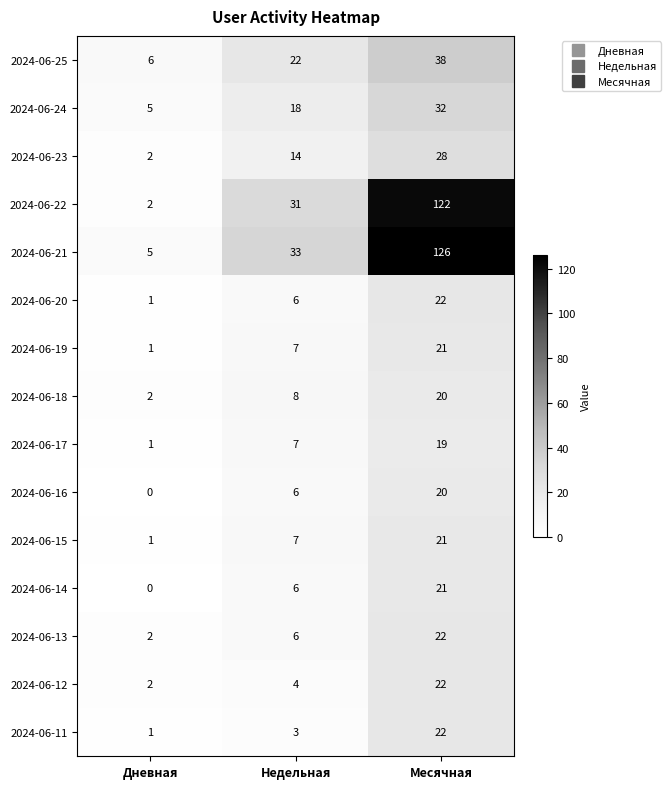

The value of 2024-06-13 at Дневная is 1. True or false?

False